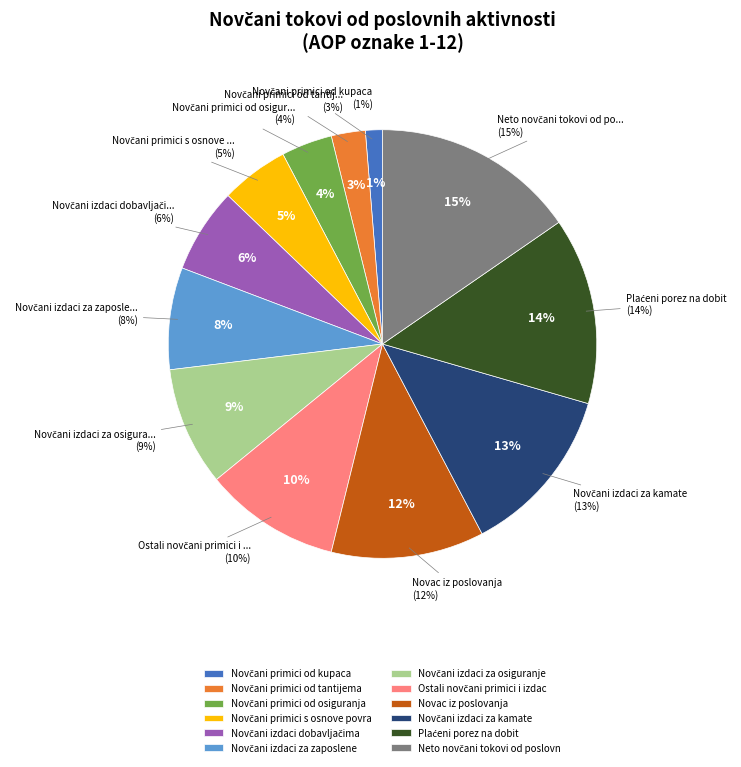

Does Novčani primici s osnove povrata poreza account for over 50% of the chart?

No